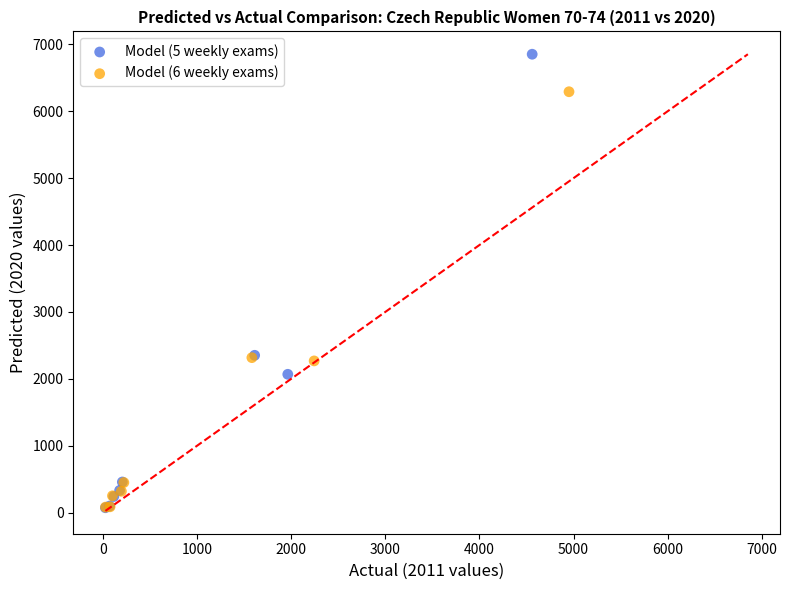

What are all the series names shown in the legend?

Model (5 weekly exams), Model (6 weekly exams)